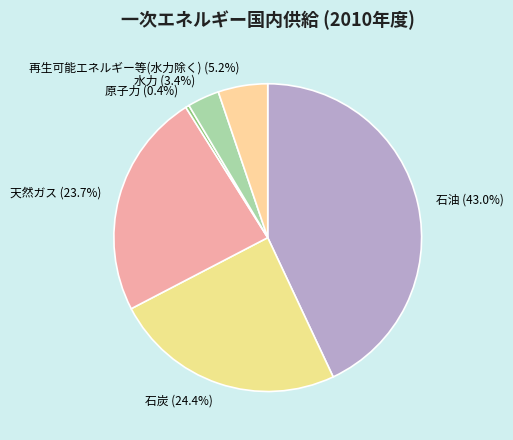

What is the smallest slice in the pie chart?

原子力